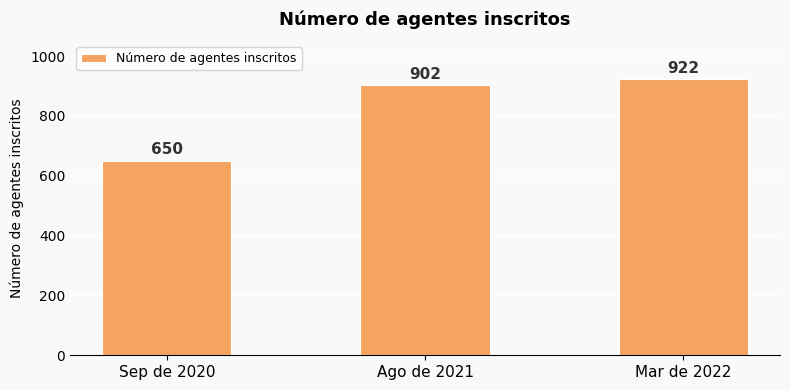

Reading left to right, list all the values displayed in this chart.

650	902	922